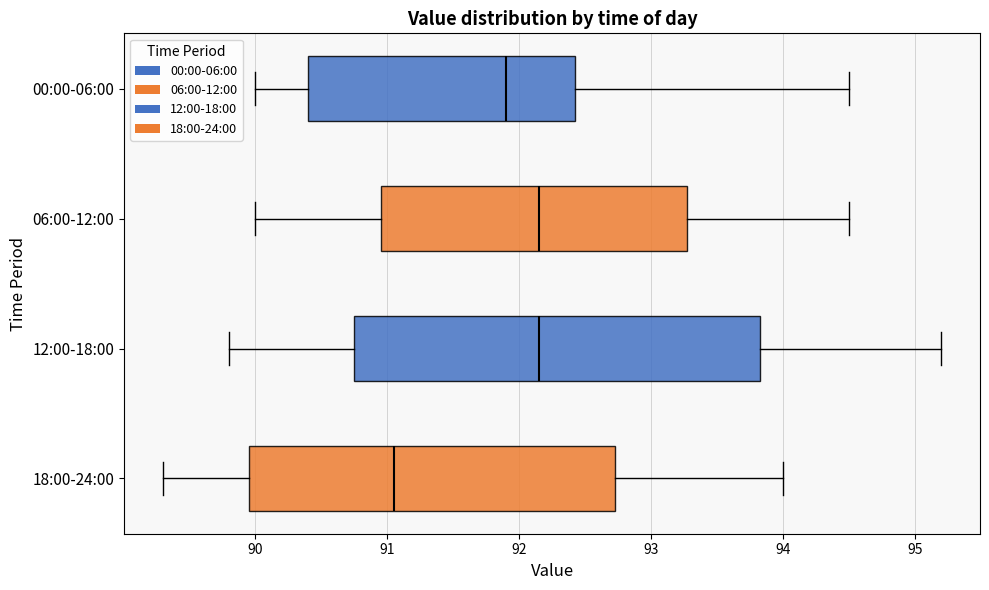

Comparing the boxes themselves (not the whiskers), which one is the widest?

12:00-18:00